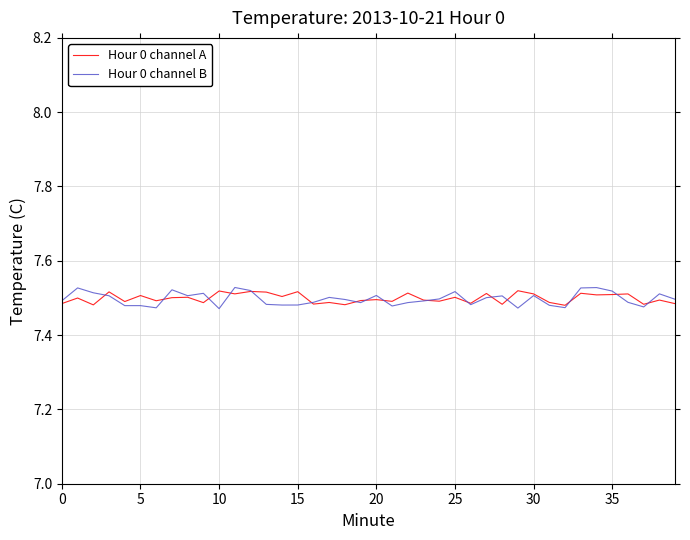

What are all the series names shown in the legend?

Hour 0 channel A, Hour 0 channel B